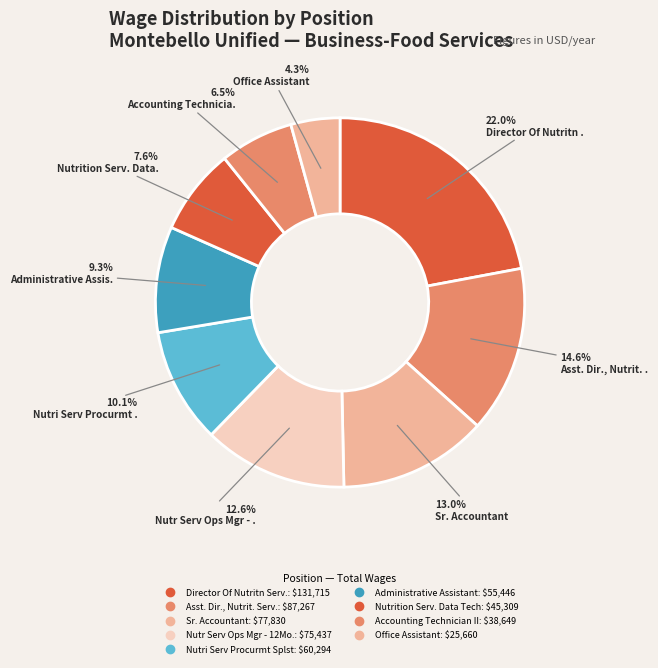

What percentage is the Sr. Accountant slice, to the nearest percent?

13%